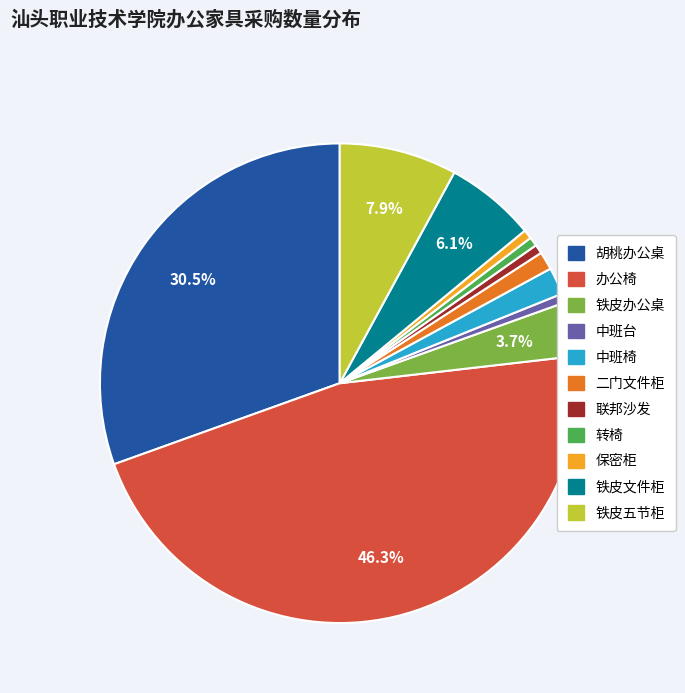

Which has a higher value, 保密柜 or 二门文件柜?

二门文件柜